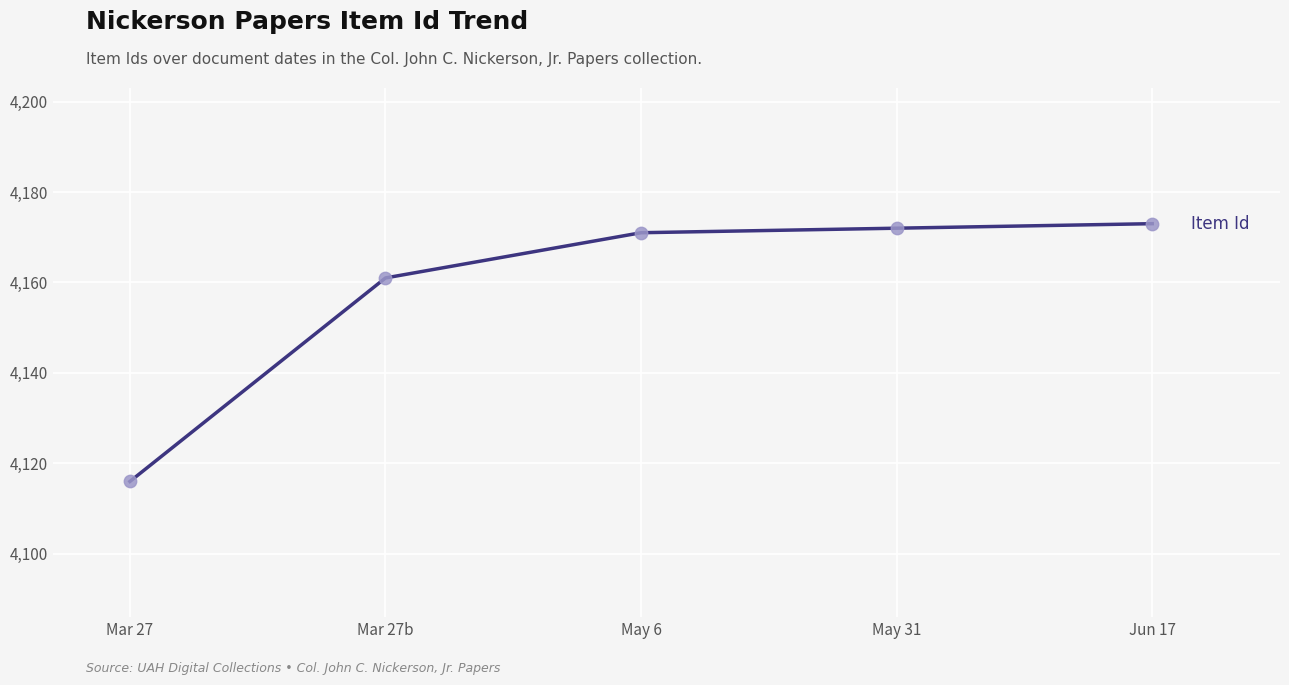

What is the ratio of the value at Mar 27 to the value at May 6?

1.0